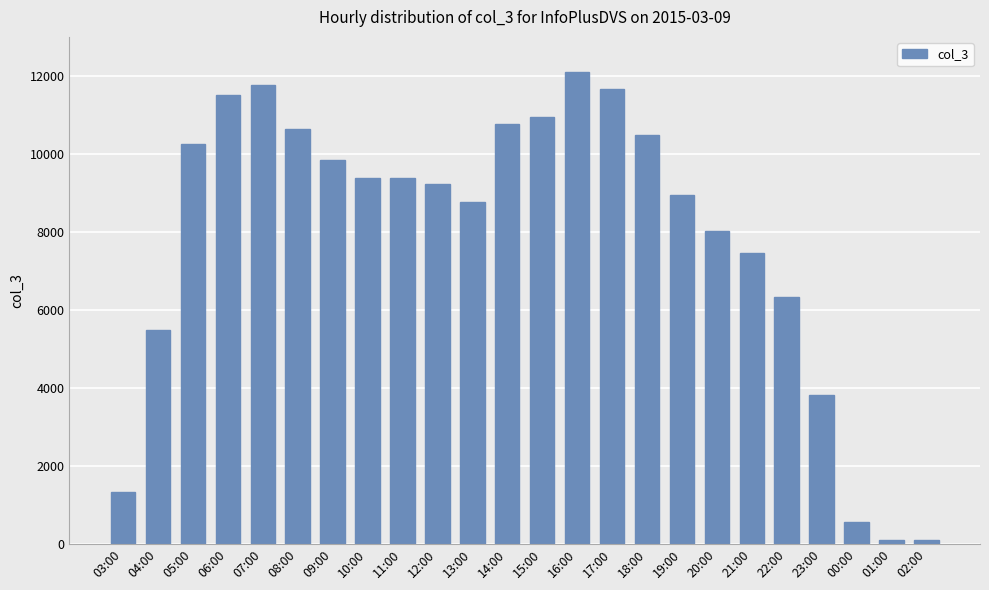

Where does the data first go above 9369?

05:00